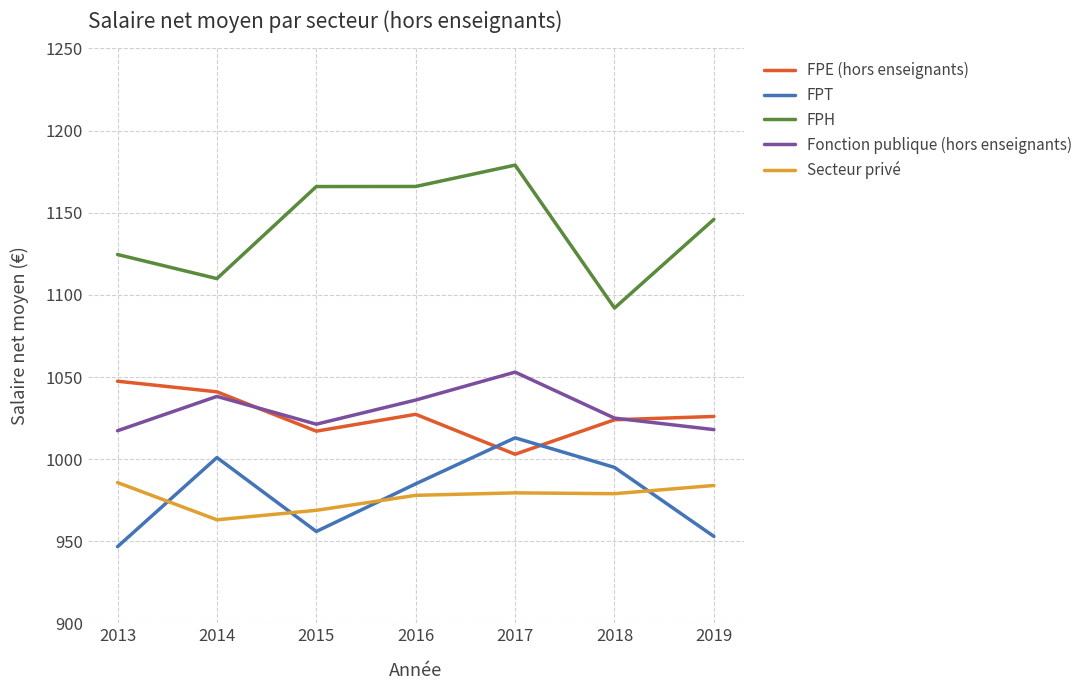

The Fonction publique (hors enseignants) series shows 481.7 at 2013. True or false?

False